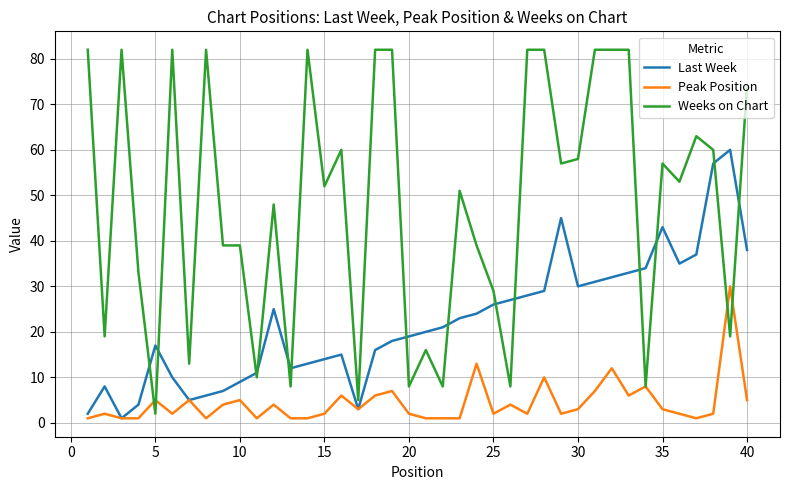

Which series has the largest total across all categories?

Weeks on Chart